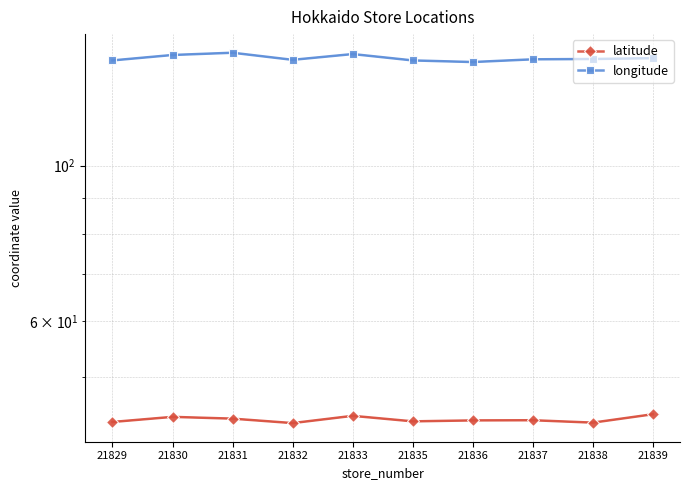

What are all the series names shown in the legend?

latitude, longitude